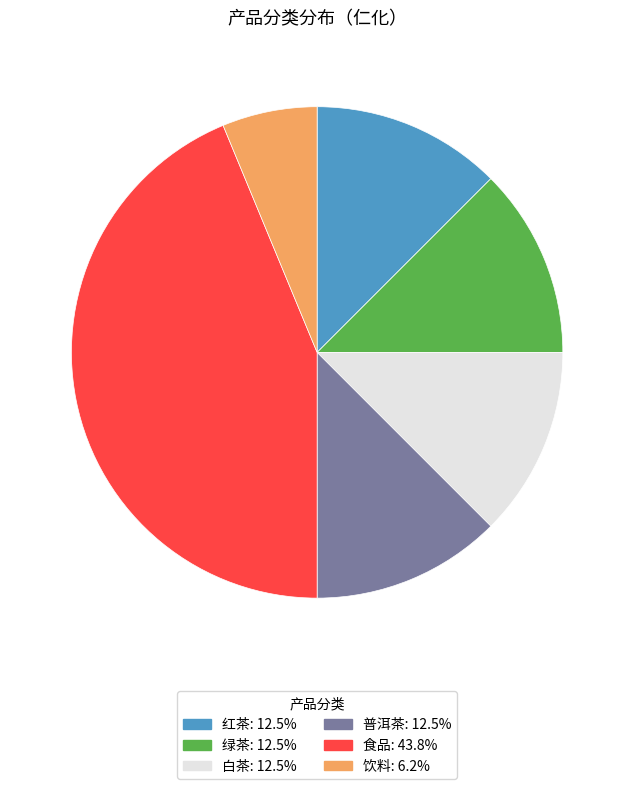

True or false: 食品 accounts for 36% of the total.

False